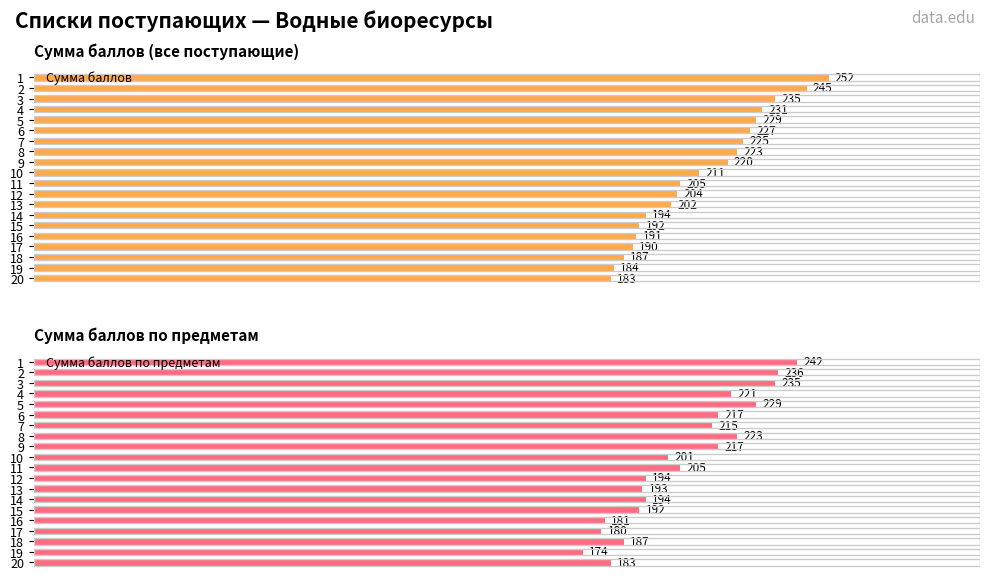

What are all the series names shown in the legend?

Сумма баллов, Сумма баллов по предметам